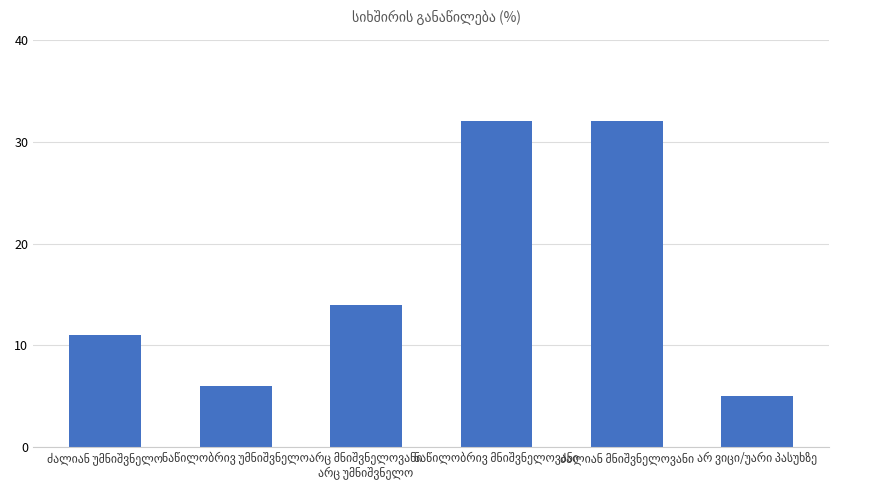

What is the difference between the maximum and minimum values?

27